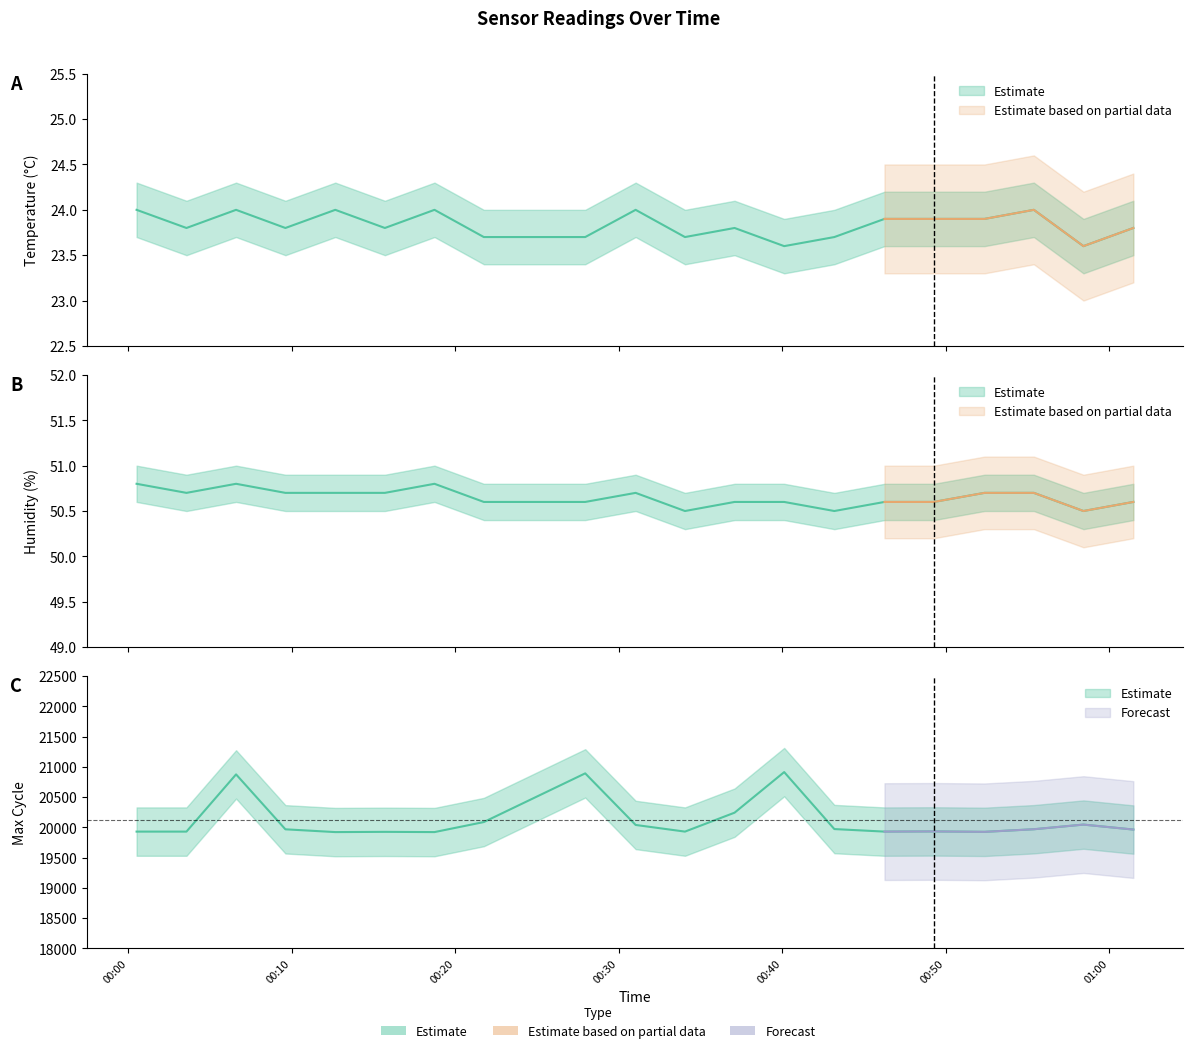

How many distinct data groups are displayed?

3